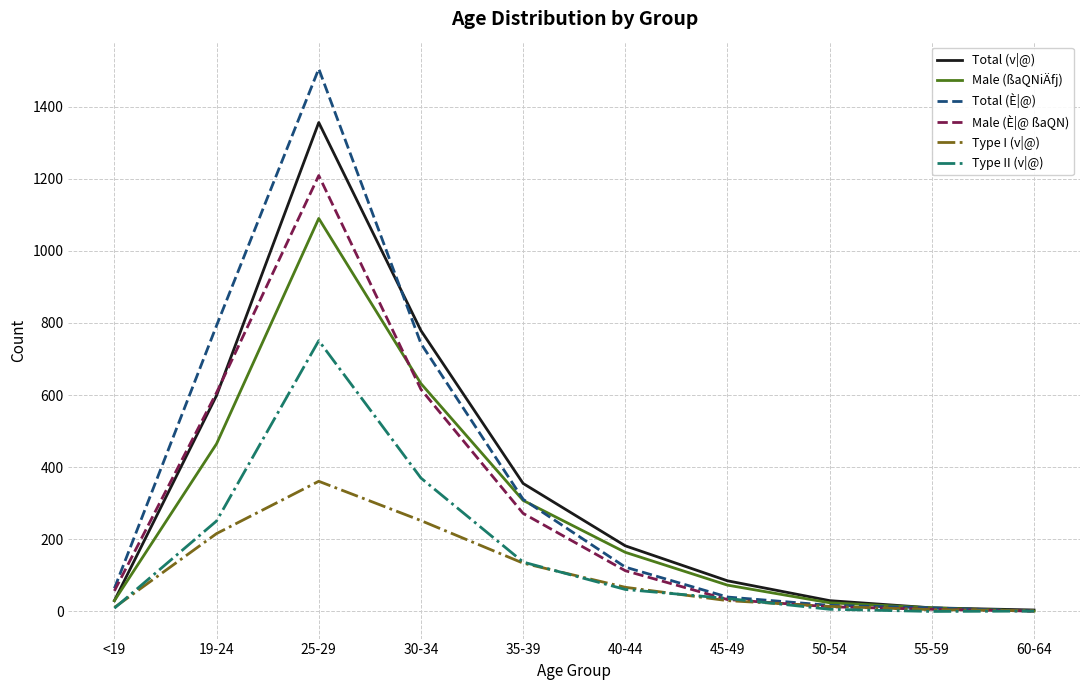

Which series changed the most between 40-44 and 55-59?

Total (v|@)